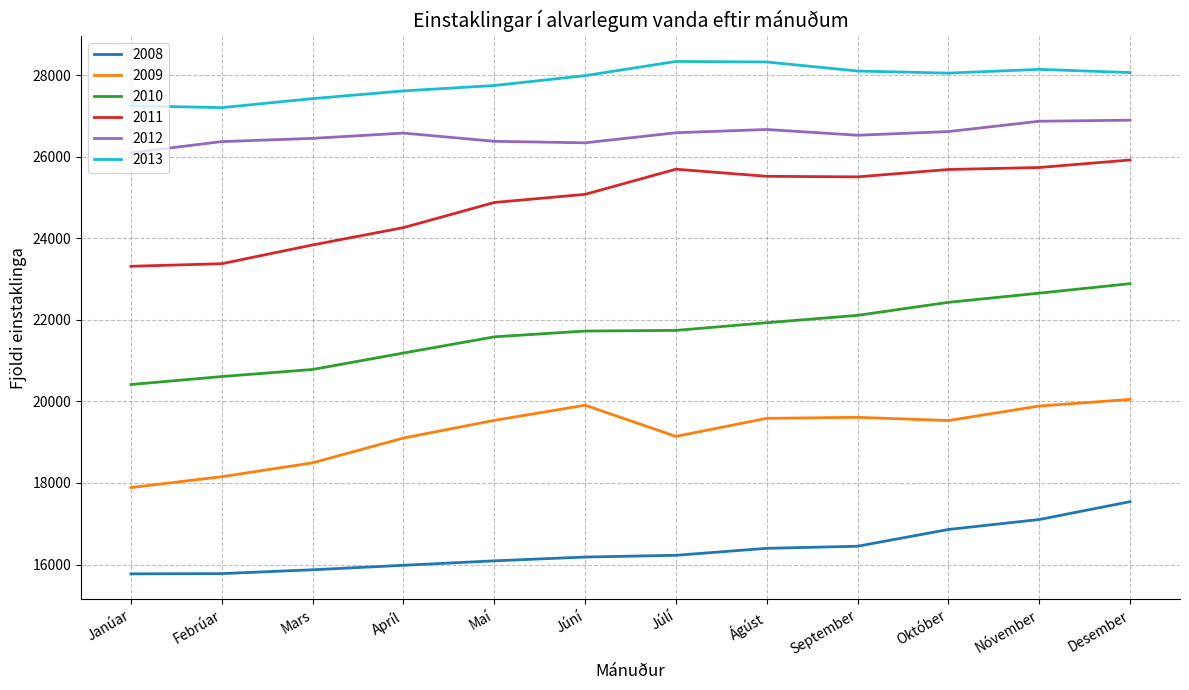

What is the difference between the highest and lowest values at Desember?

10520